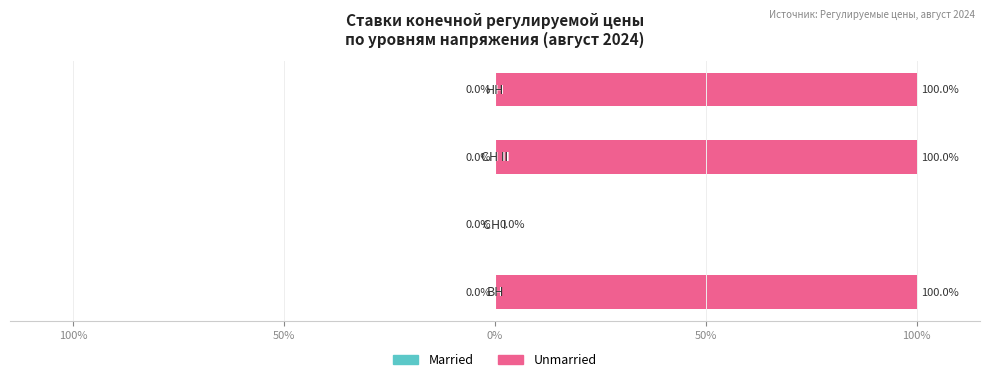

Rank the series by their maximum value, from lowest to highest.

Married, Unmarried